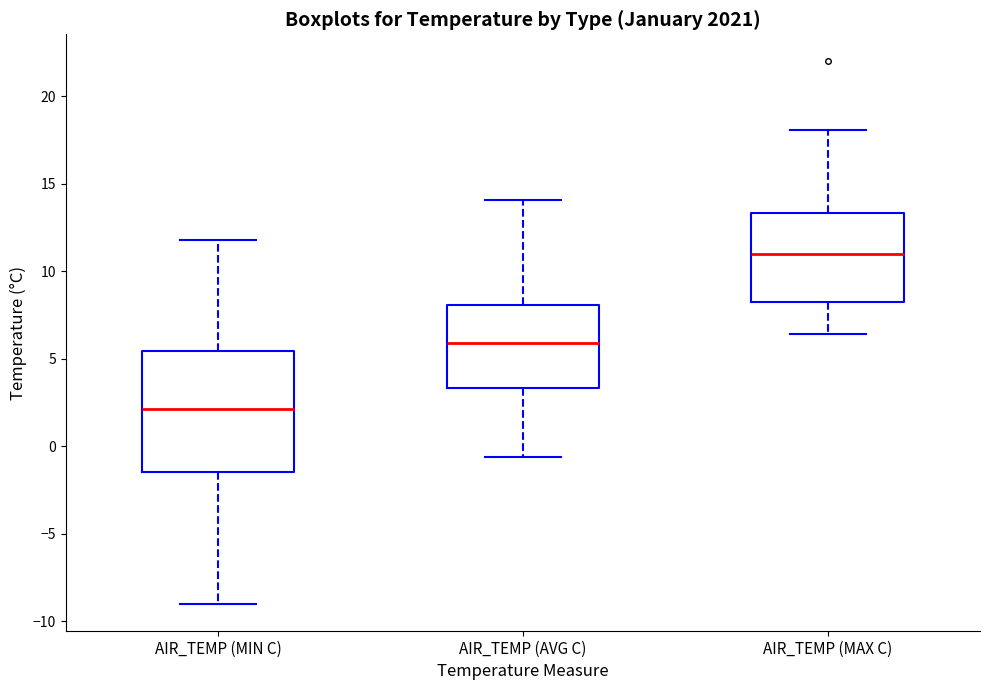

Reading left to right, transcribe this box plot: for each box, give where its median line is, the range the box spans, and where its two whiskers end, as read against the y-axis. The values are not printed on the chart, so give them approximately, as read against the axis.

AIR_TEMP (MIN C): median 2.0, box -1.5 to 5.5, whiskers -9.0 to 12.0
AIR_TEMP (AVG C): median 6.0, box 3.5 to 8.0, whiskers -0.5 to 14.0
AIR_TEMP (MAX C): median 11.0, box 8.5 to 13.5, whiskers 6.5 to 18.0